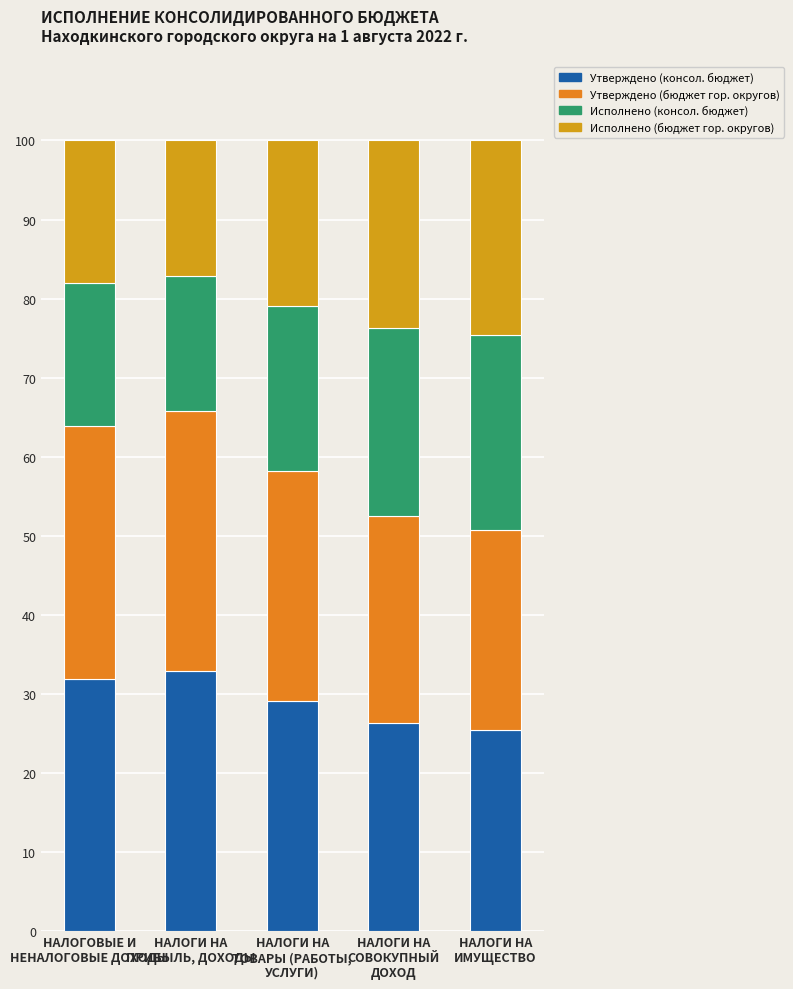

Are the bars grouped side by side (vs. stacked)?

No